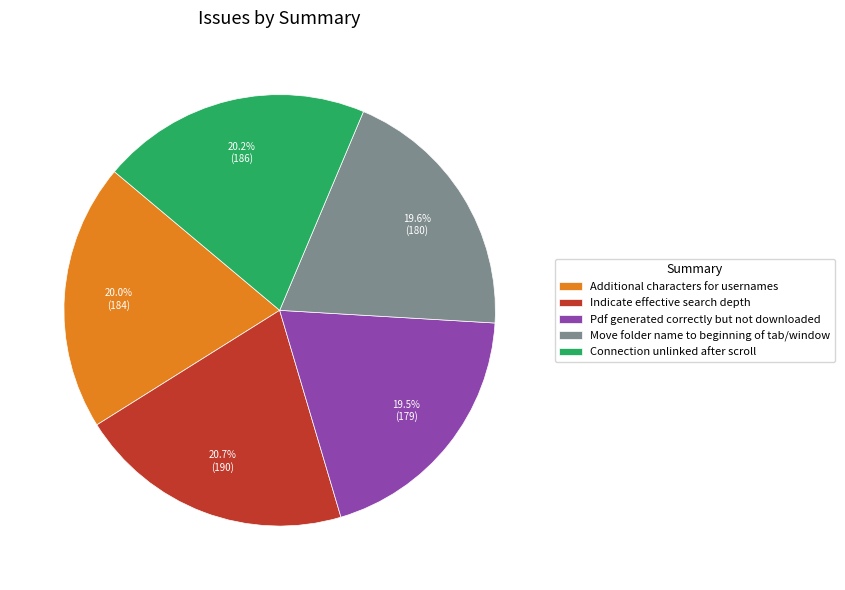

Is there a majority slice in this chart?

No